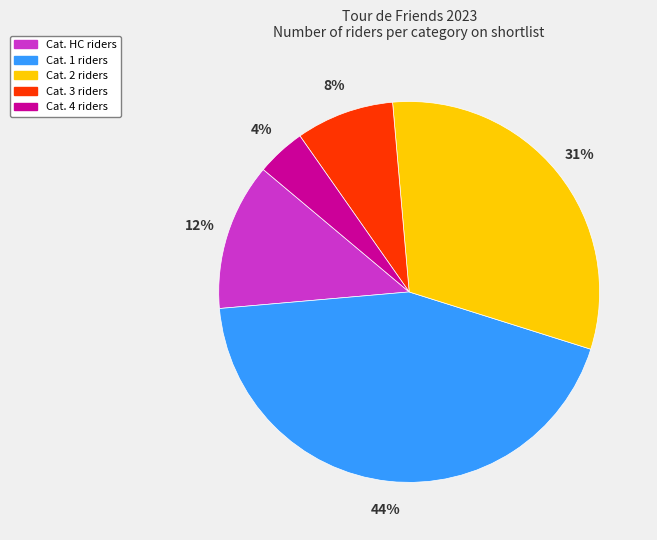

To the nearest percent, what is the difference between the largest and smallest slice percentages?

40%